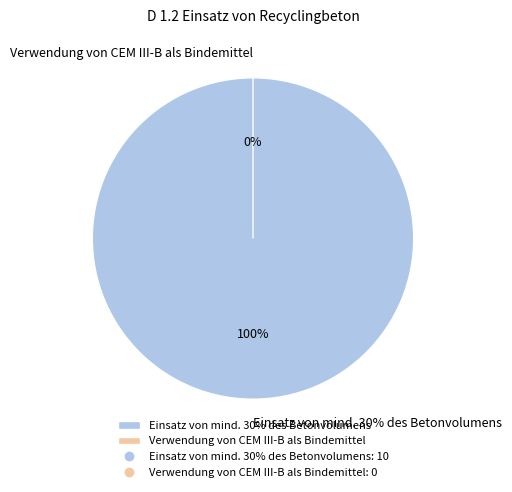

To the nearest percent, what is the combined percentage of Verwendung von CEM III-B als Bindemittel and Einsatz von mind. 30% des Betonvolumens?

100%